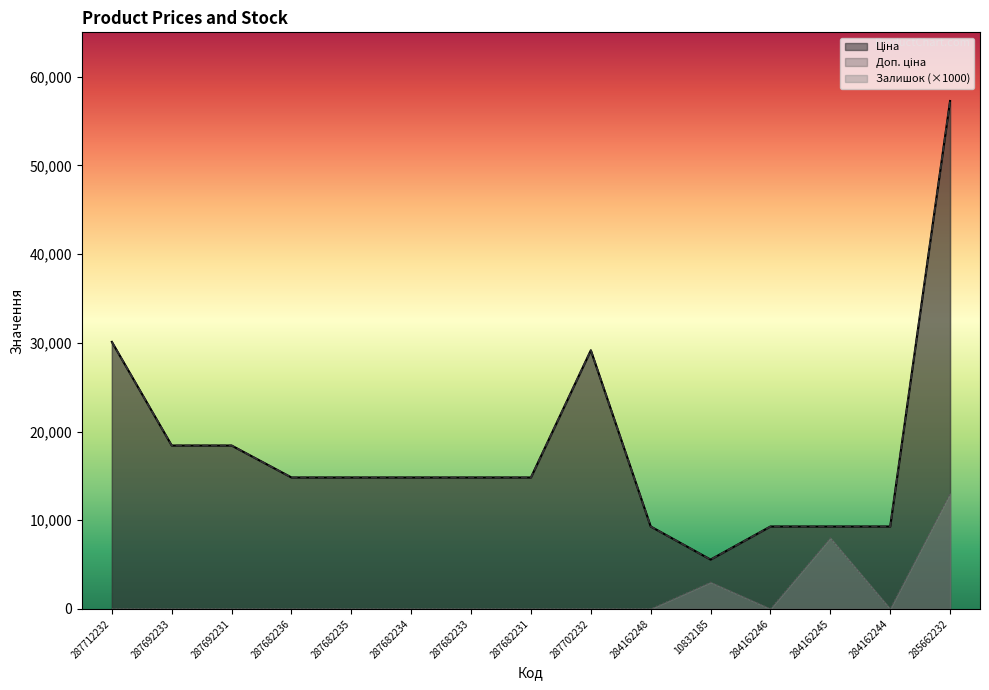

What is the sum of the Доп. ціна values at 287692233 and 10832185?

23981.2